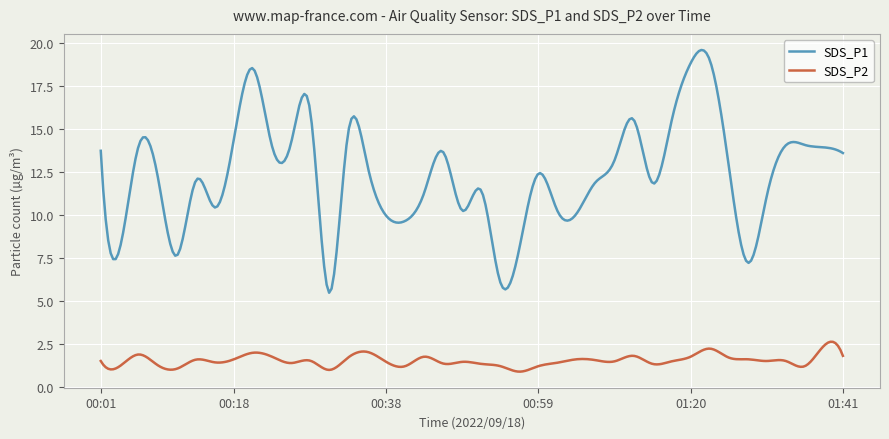

Rank the series by their average value, from highest to lowest.

SDS_P1, SDS_P2